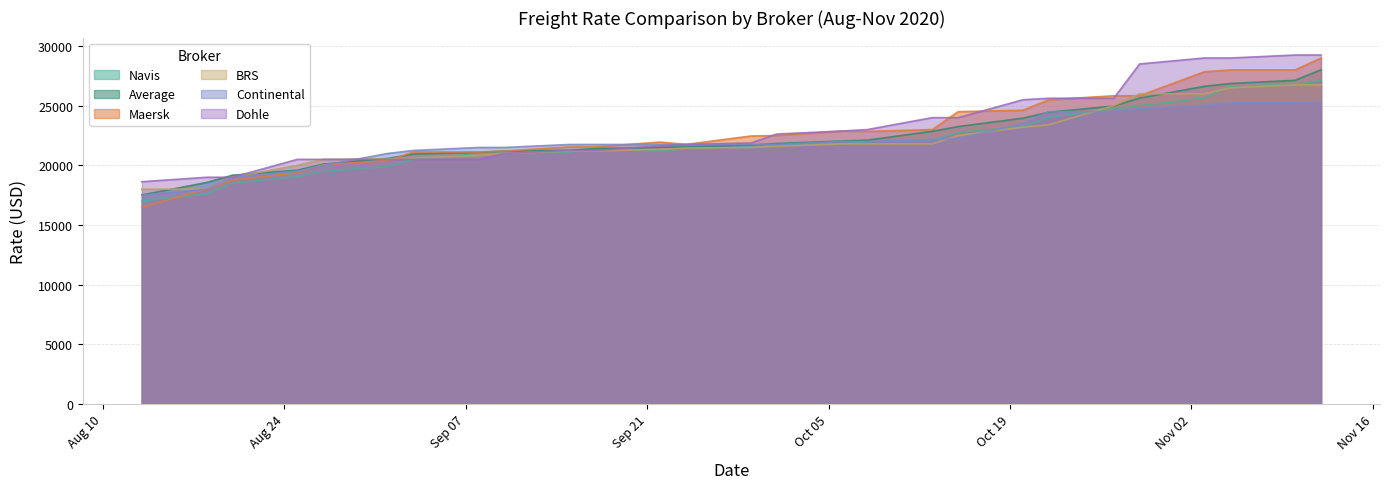

Between 20.08.2020 and 08.09.2020, which series saw the biggest shift?

Navis